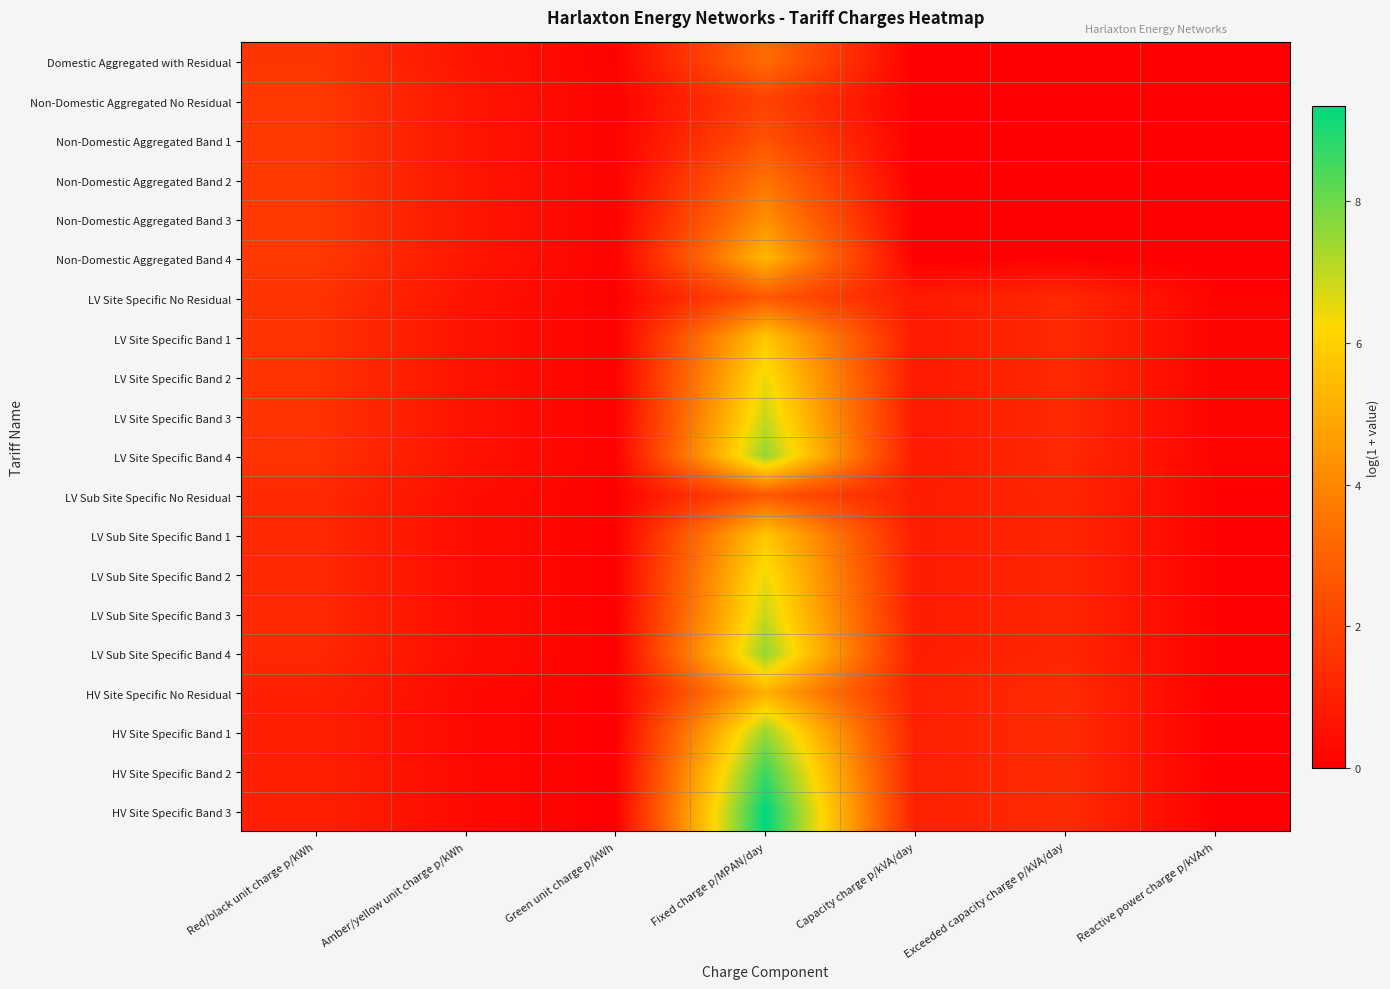

Count the number of categories in the chart.

7